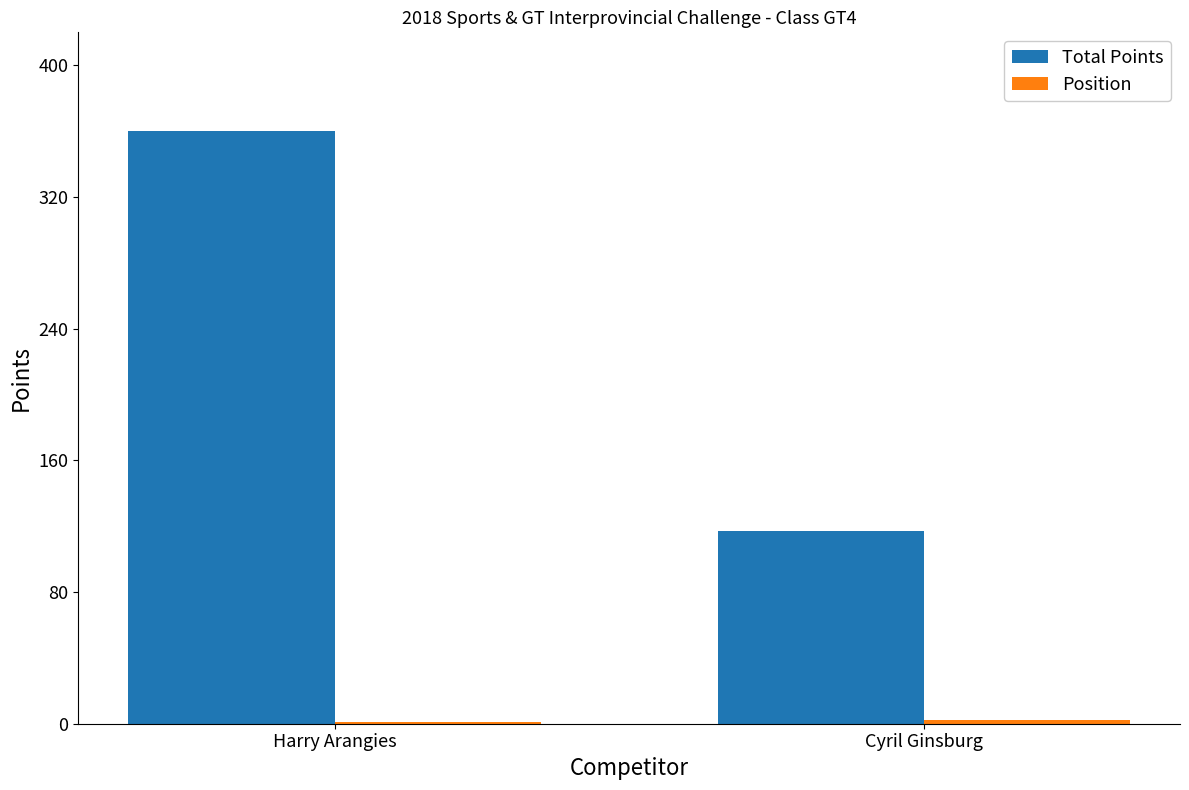

True or false: Total Points has a value of 360 at Harry Arangies.

True